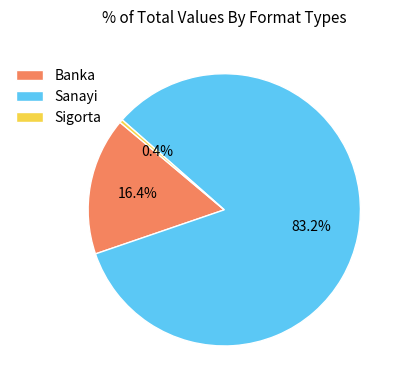

Which slice is the largest?

Sanayi